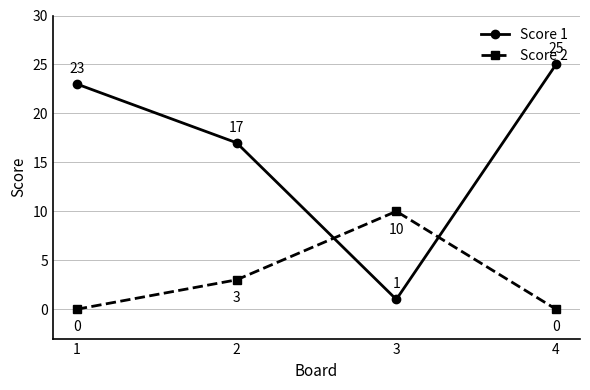

True or false: Score 1 and Score 2 cross at least once.

True